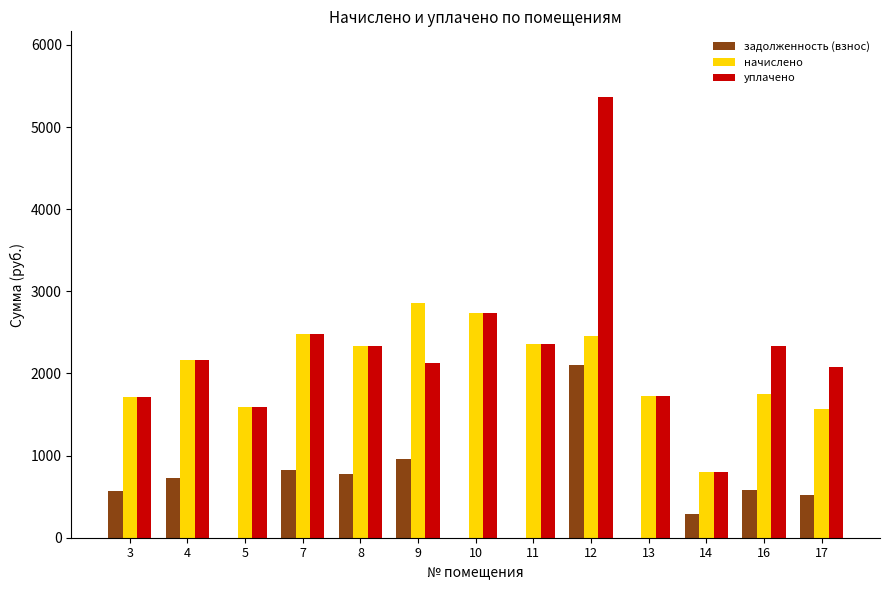

Does the chart contain stacked bars?

No